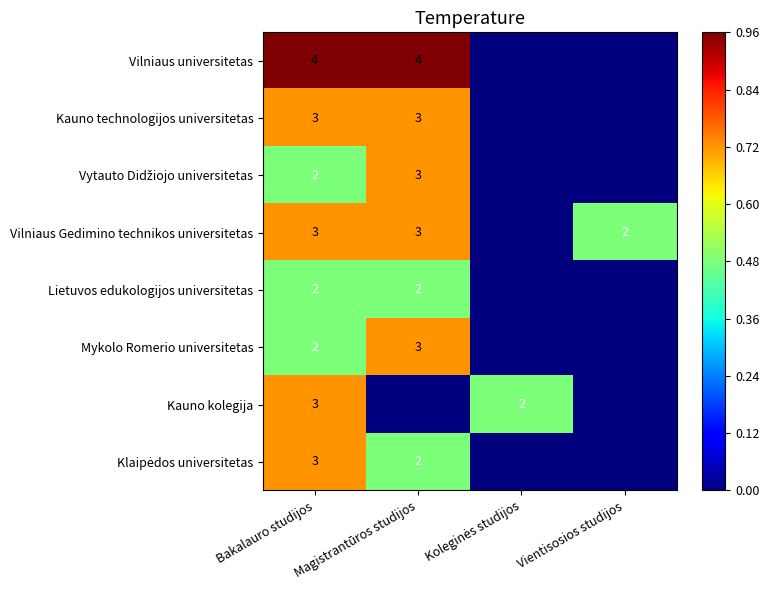

What is the sum of the Mykolo Romerio universitetas values at Magistrantūros studijos and Bakalauro studijos?

5